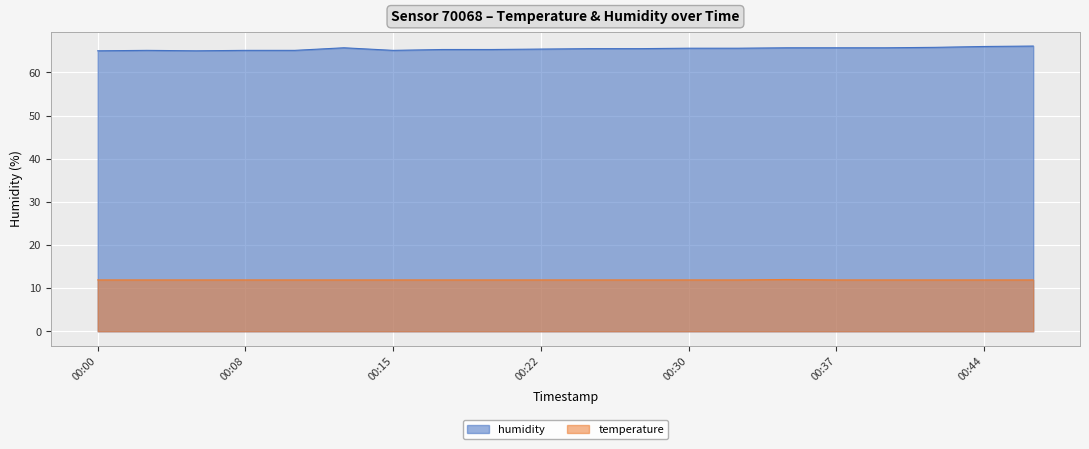

Is the value of temperature at 00:30 greater than the value of humidity at 00:00?

No